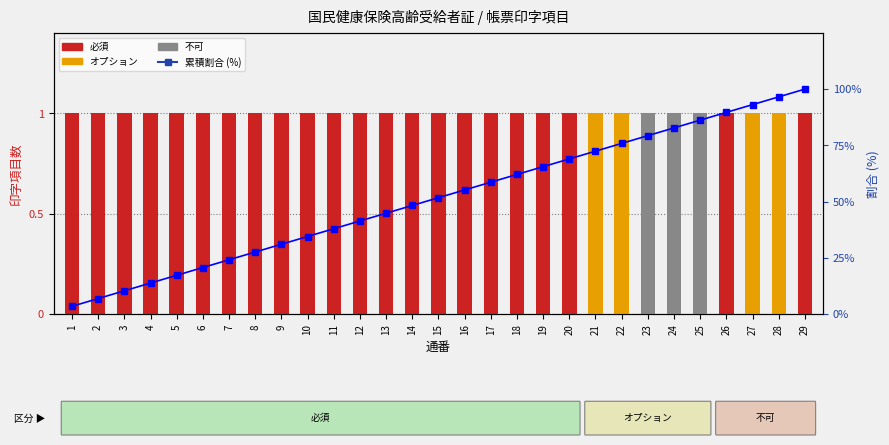

Where does the 累積割合 (%) series first go above 51?

15